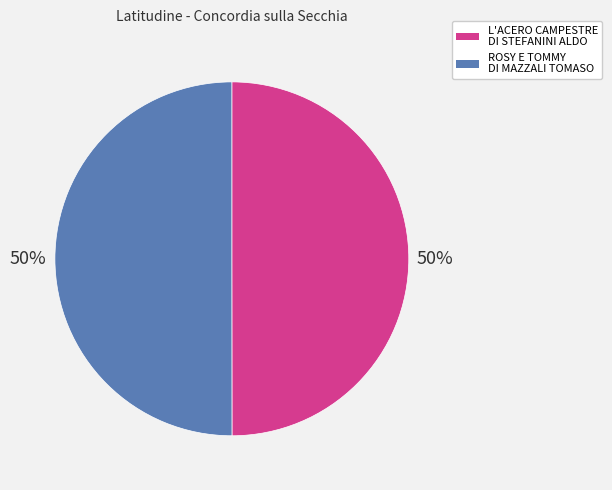

To the nearest percent, what is the combined percentage of L'ACERO CAMPESTRE DI STEFANINI ALDO and ROSY E TOMMY DI MAZZALI TOMASO?

100%